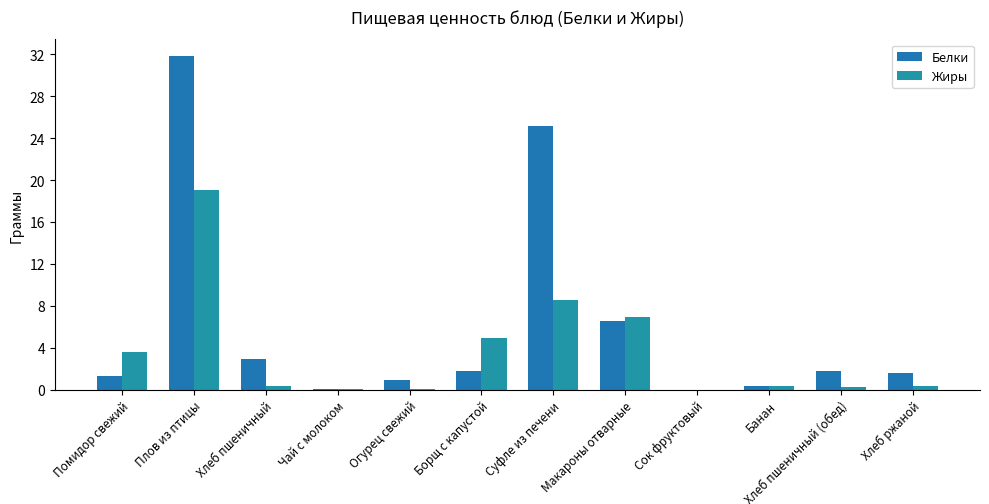

What is the total value across all series at Помидор свежий?

4.9